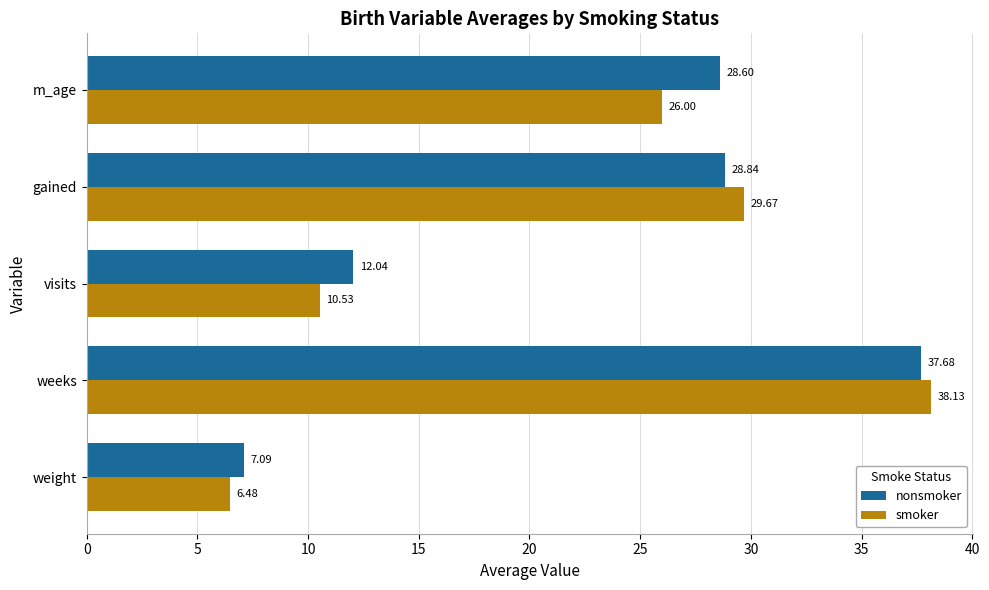

What is the sum of the nonsmoker values at weight and gained?

35.9